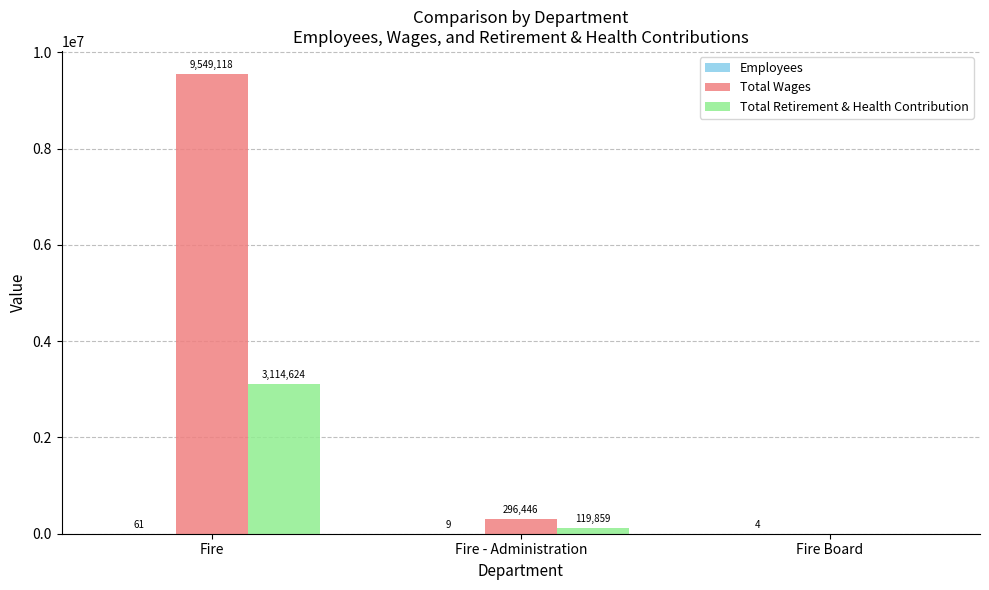

The value of Total Wages at Fire is 13785194. True or false?

False